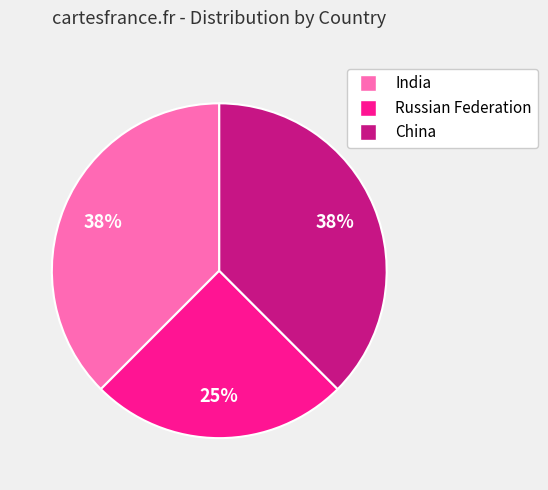

Is there a majority slice in this chart?

No